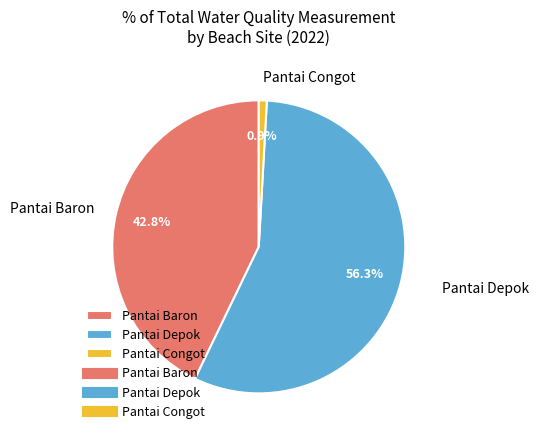

What is the largest slice in the pie chart?

Pantai Depok